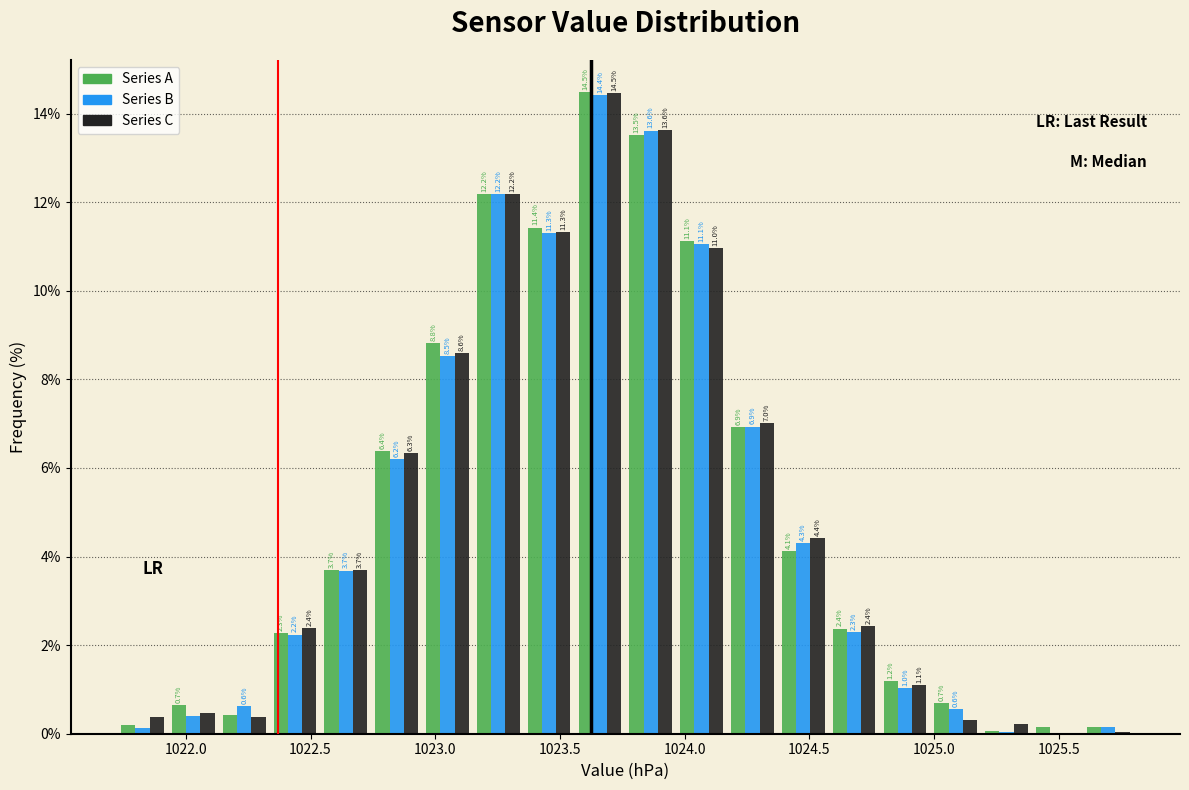

In the Series C series, which range on the x-axis has the tallest bar?

1023.55 to 1023.75